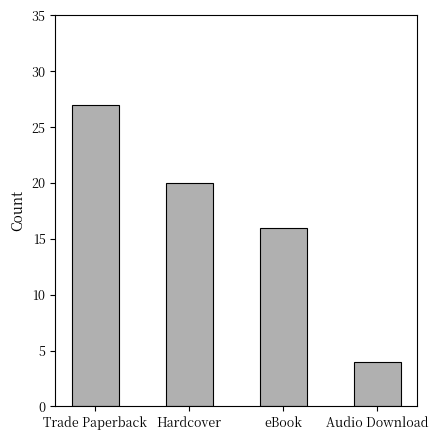

What is the change in value from Trade Paperback to eBook?

-11